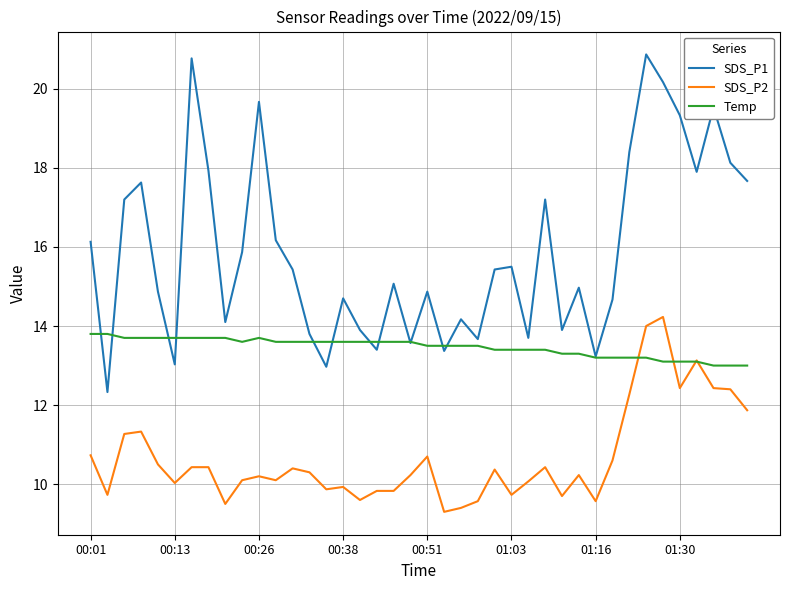

True or false: SDS_P2 and SDS_P1 intersect in this chart.

False